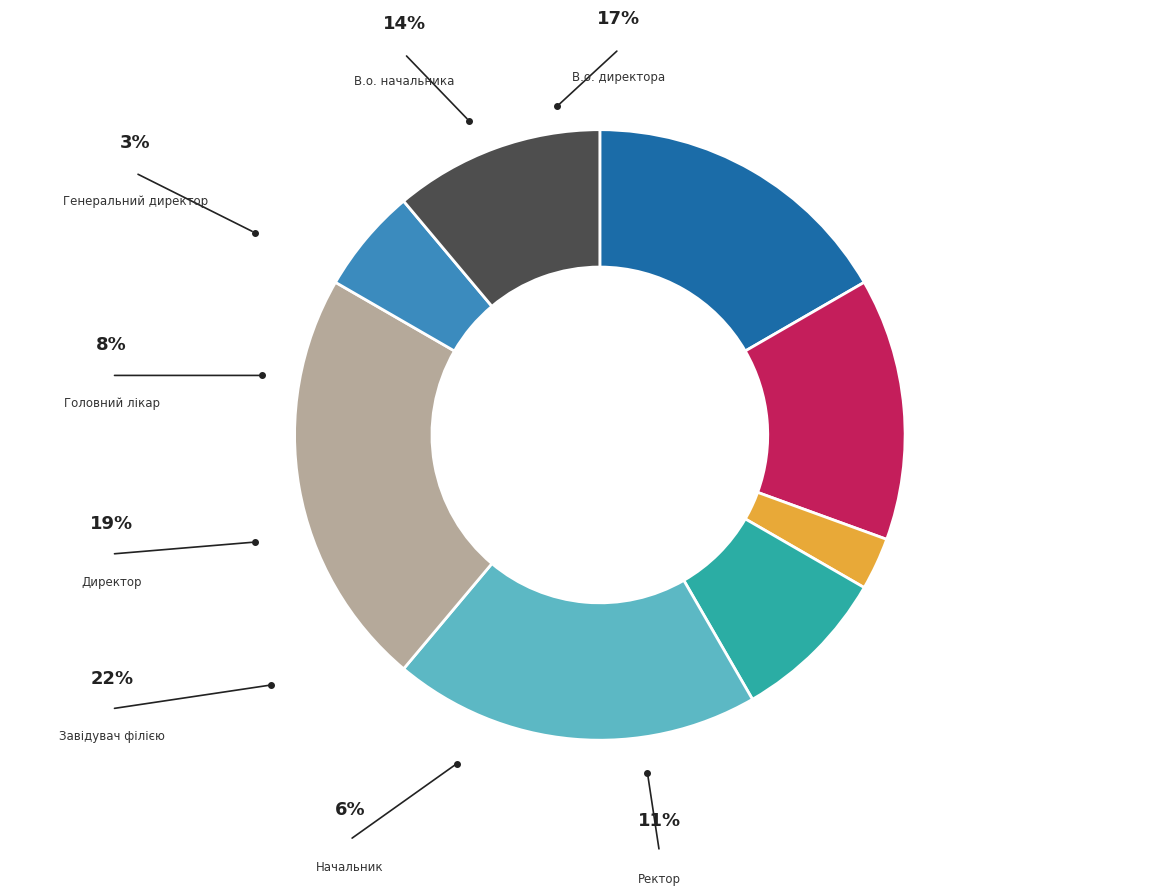

What is the smallest slice in the pie chart?

Генеральний директор